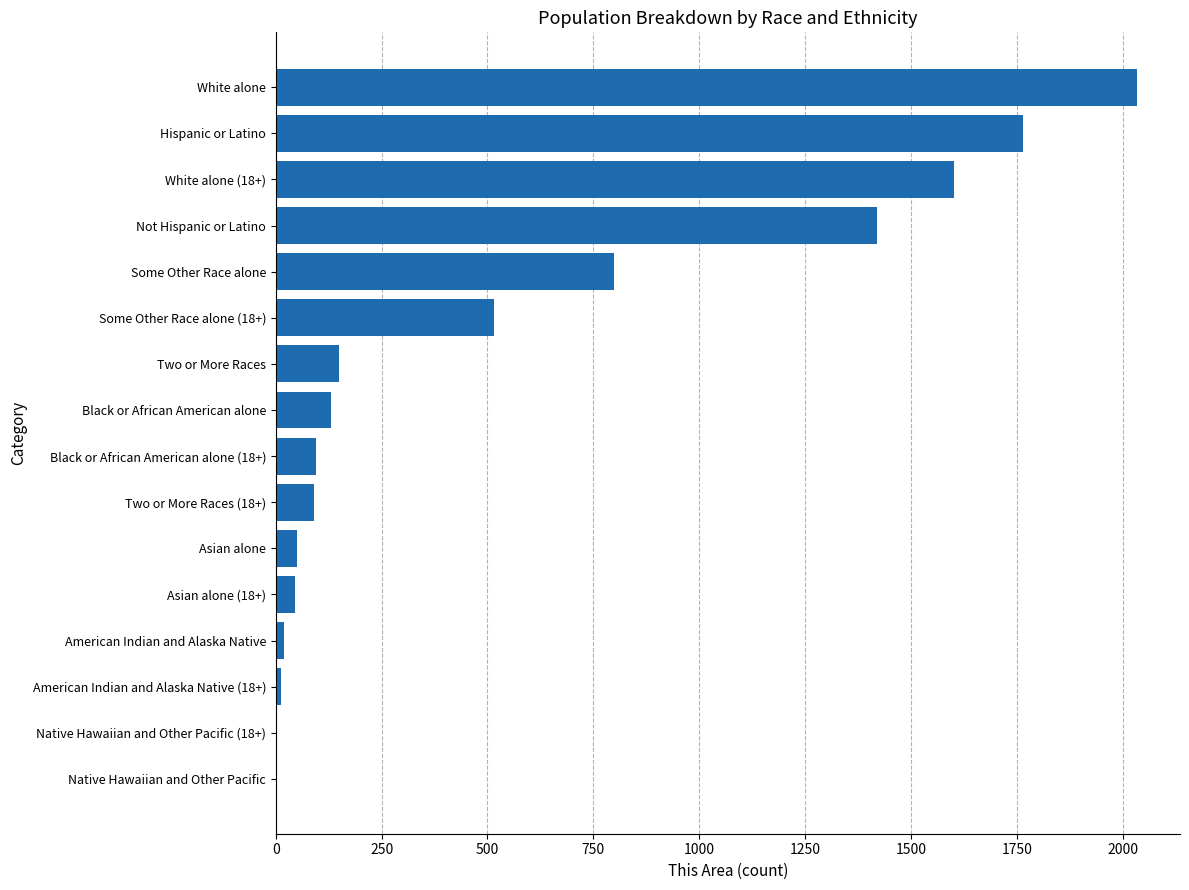

What is the sum of all values?

8734